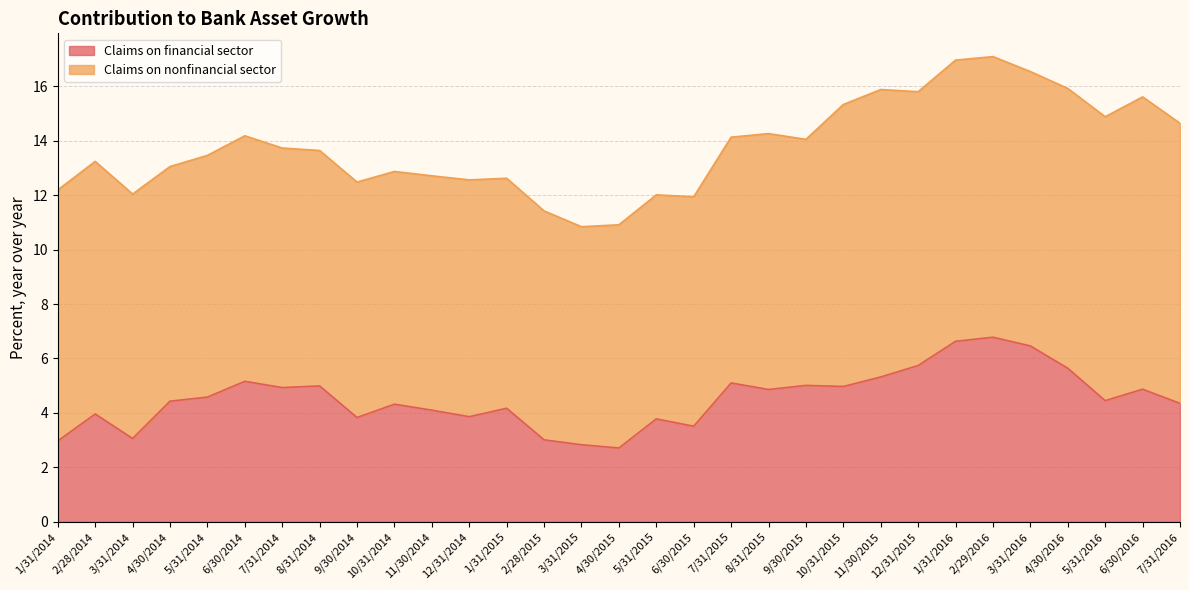

Reading right to left, what are all the values shown in this chart?

7/31/2016=4.3	6/30/2016=4.9	5/31/2016=4.5	4/30/2016=5.6	3/31/2016=6.5	2/29/2016=6.8	1/31/2016=6.6	12/31/2015=5.7	11/30/2015=5.3	10/31/2015=5.0	9/30/2015=5.0	8/31/2015=4.9	7/31/2015=5.1	6/30/2015=3.5	5/31/2015=3.8	4/30/2015=2.7	3/31/2015=2.8	2/28/2015=3.0	1/31/2015=4.2	12/31/2014=3.9	11/30/2014=4.1	10/31/2014=4.3	9/30/2014=3.8	8/31/2014=5.0	7/31/2014=4.9	6/30/2014=5.2	5/31/2014=4.6	4/30/2014=4.4	3/31/2014=3.1	2/28/2014=4.0	1/31/2014=3.0